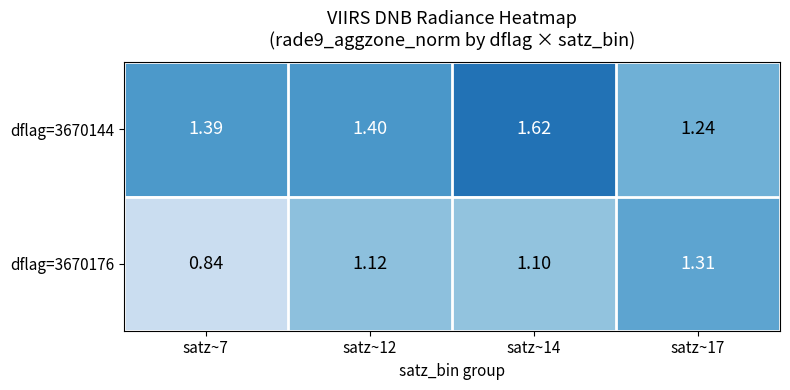

Is the value of dflag=3670176 at satz~12 greater than the value of dflag=3670144 at satz~12?

No